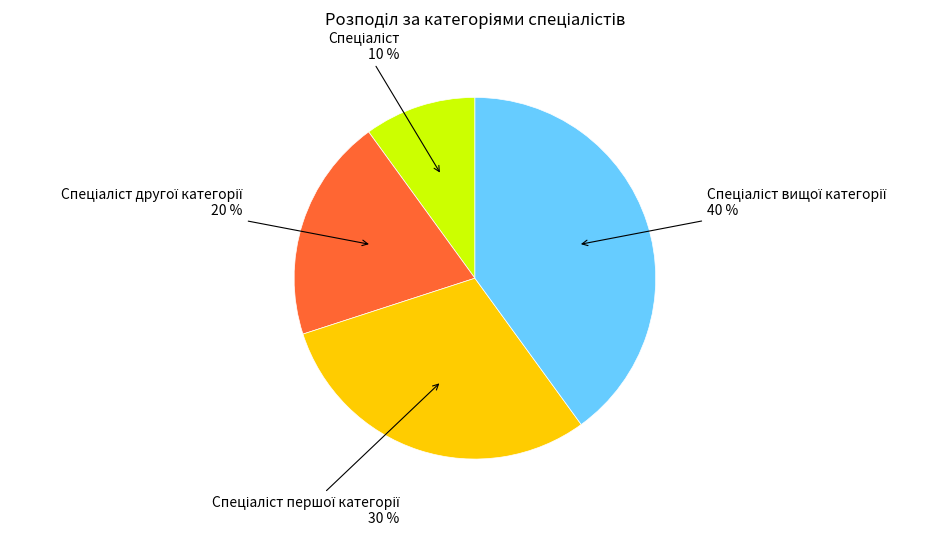

Does any single category account for the majority?

No